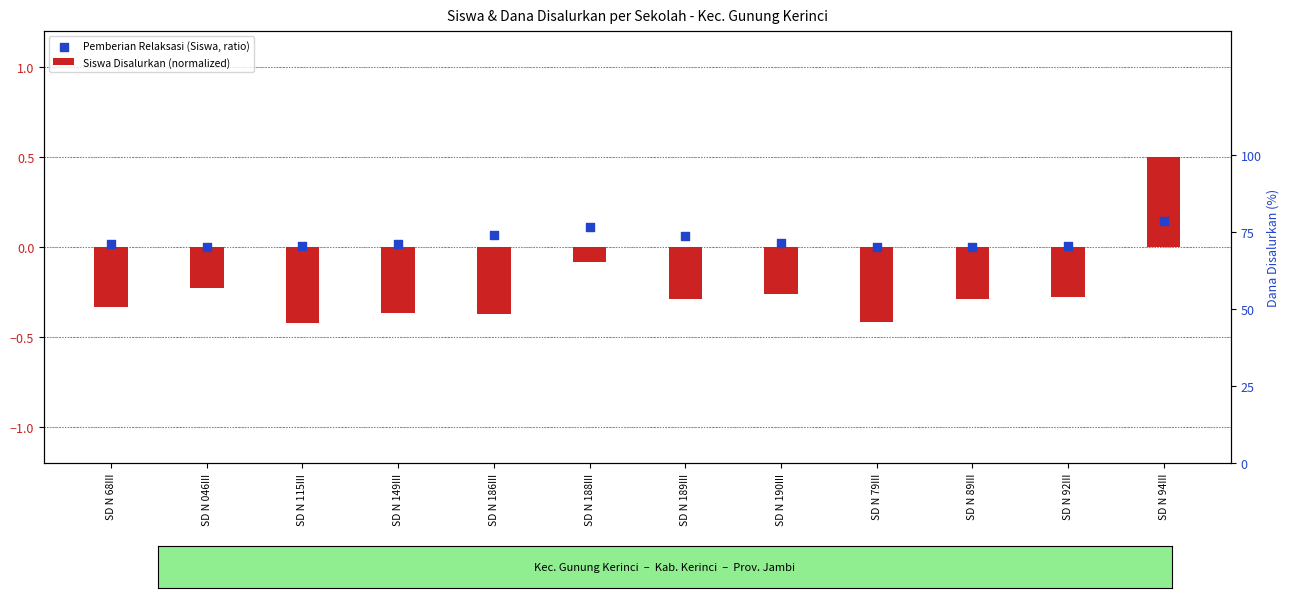

Which series contains the lowest Y value?

Siswa Disalurkan (normalized)